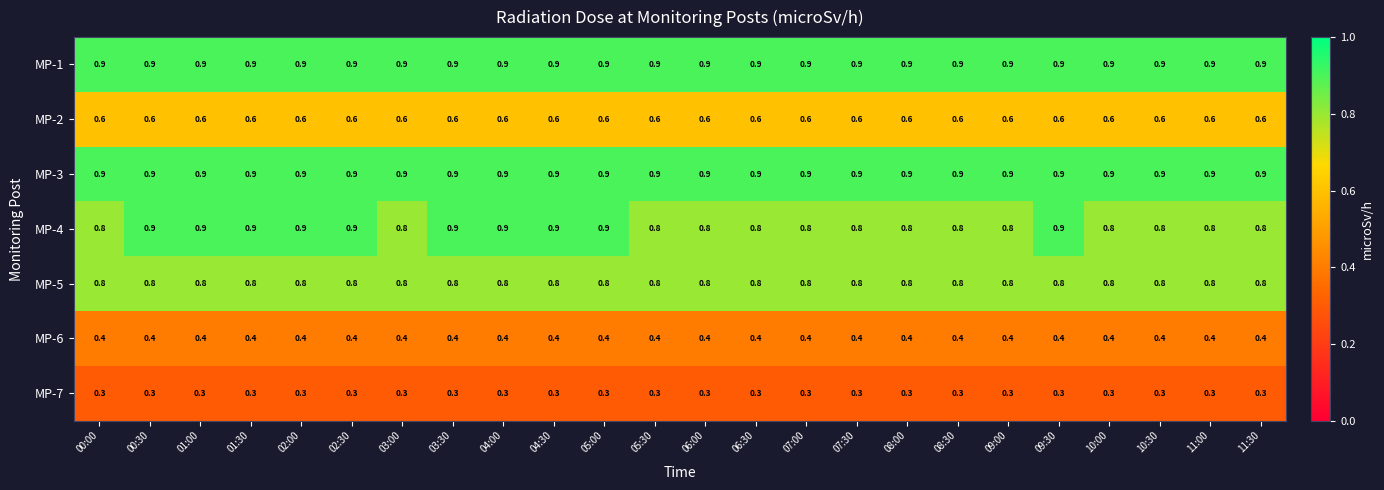

What is the total value across all series at 00:30?

4.8